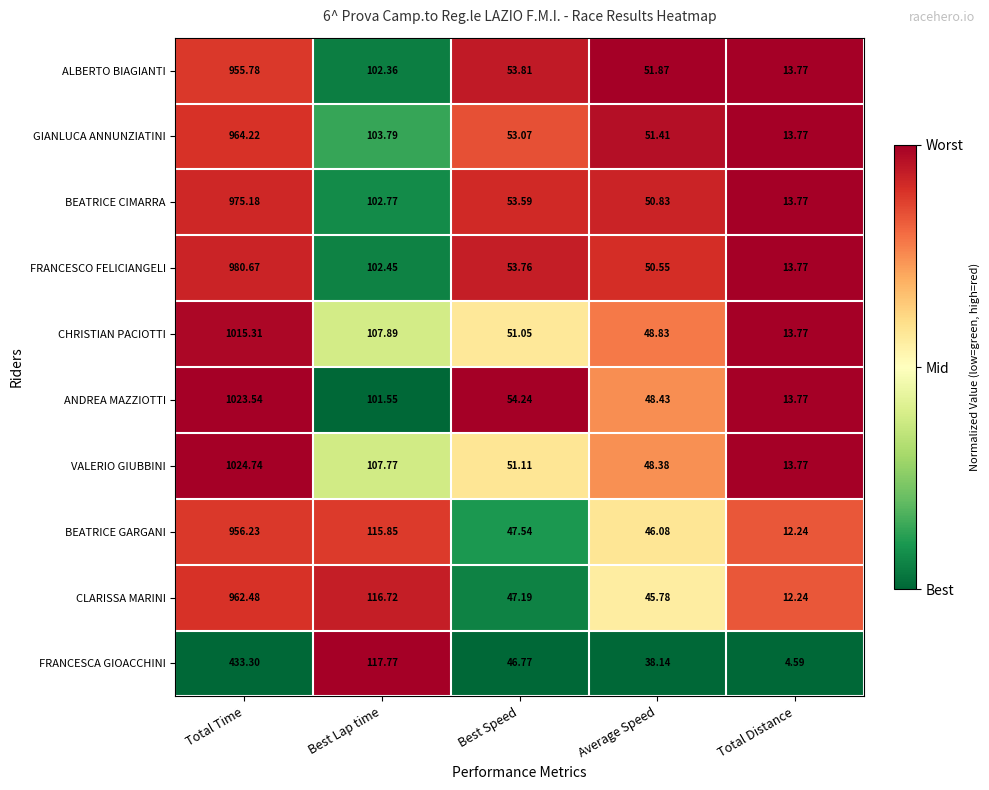

List the series in order of their peak value, highest first.

VALERIO GIUBBINI, ANDREA MAZZIOTTI, CHRISTIAN PACIOTTI, FRANCESCO FELICIANGELI, BEATRICE CIMARRA, GIANLUCA ANNUNZIATINI, CLARISSA MARINI, BEATRICE GARGANI, ALBERTO BIAGIANTI, FRANCESCA GIOACCHINI